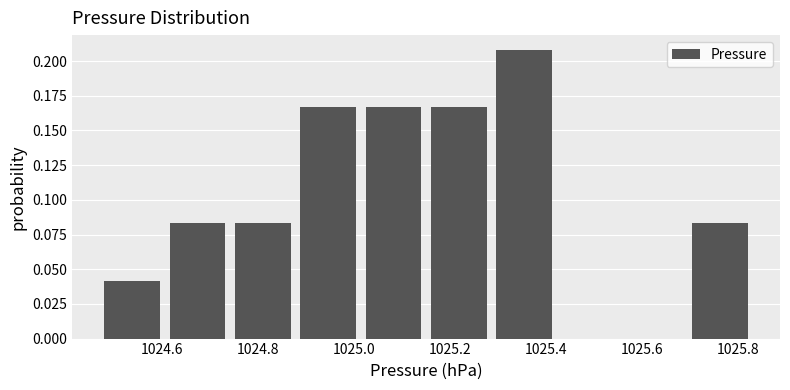

Over which range of the x-axis is the bar tallest?

1025.286 to 1025.422